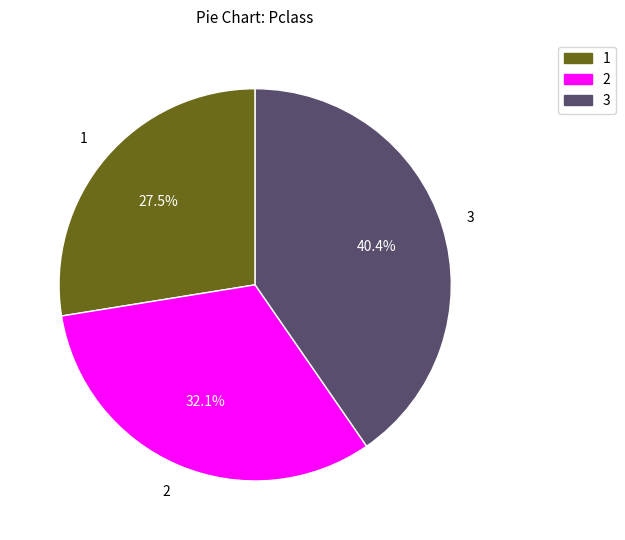

Count the number of slices in the pie.

3